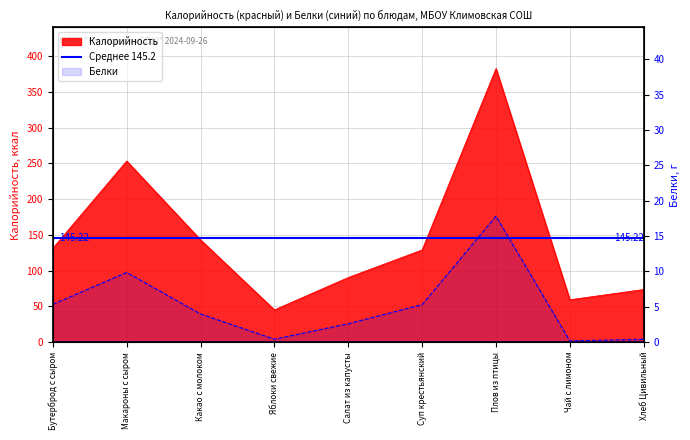

Reading left to right, list all the values displayed in this chart.

Калорийность: Бутерброд с сыром=131.2	Макароны с сыром=253.3	Какао с молоком=143.0	Яблоки свежие=45.0	Салат из капусты=90.3	Суп крестьянский=128.8	Плов из птицы=382.7	Чай с лимоном=59.2	Хлеб Цивильный=73.5
Белки: Бутерброд с сыром=5.3	Макароны с сыром=9.8	Какао с молоком=4.0	Яблоки свежие=0.4	Салат из капусты=2.6	Суп крестьянский=5.3	Плов из птицы=17.8	Чай с лимоном=0.2	Хлеб Цивильный=0.4